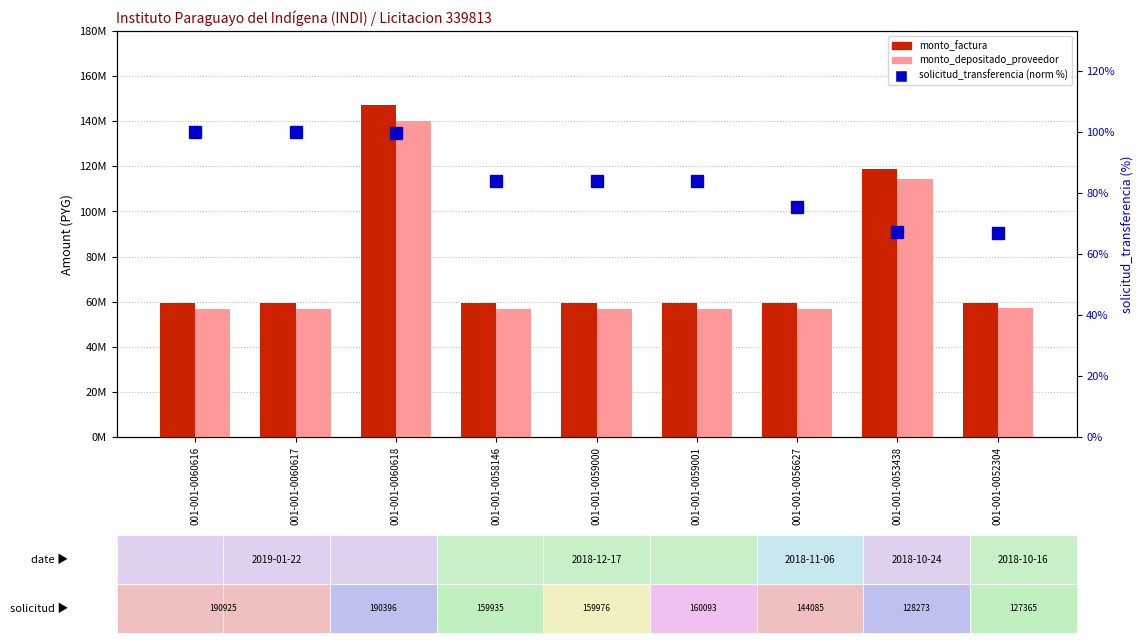

What is the average value of the solicitud_transferencia (normalized %) series?

84.5